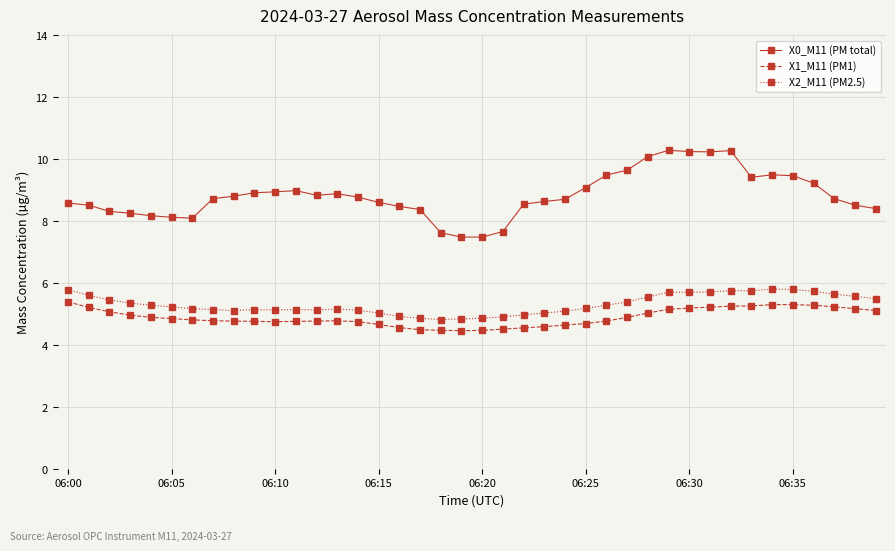

Which series has the largest total across all categories?

X0_M11 (PM total)